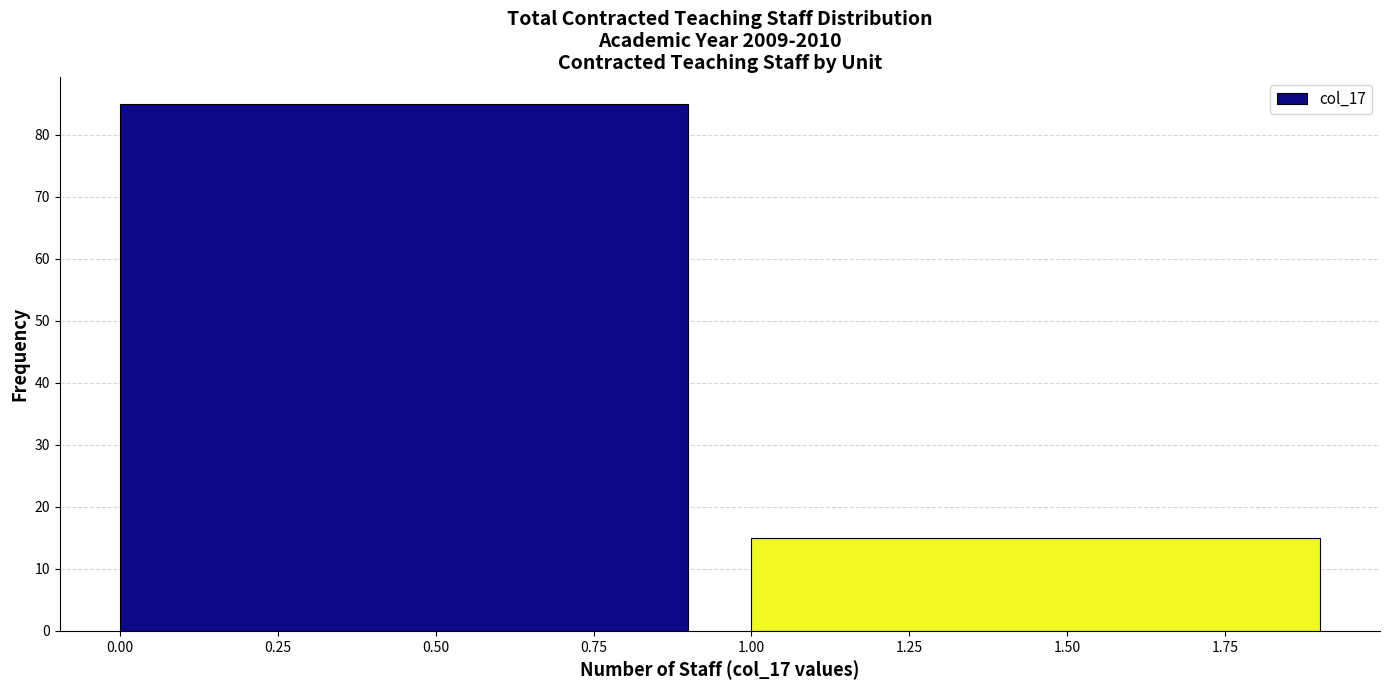

Reading left to right, transcribe this chart: for each bar, give the range it covers on the x-axis and its height. The values are not printed on the chart, so give them approximately, as read against the axis.

0 to 1: 85
1 to 2: 15